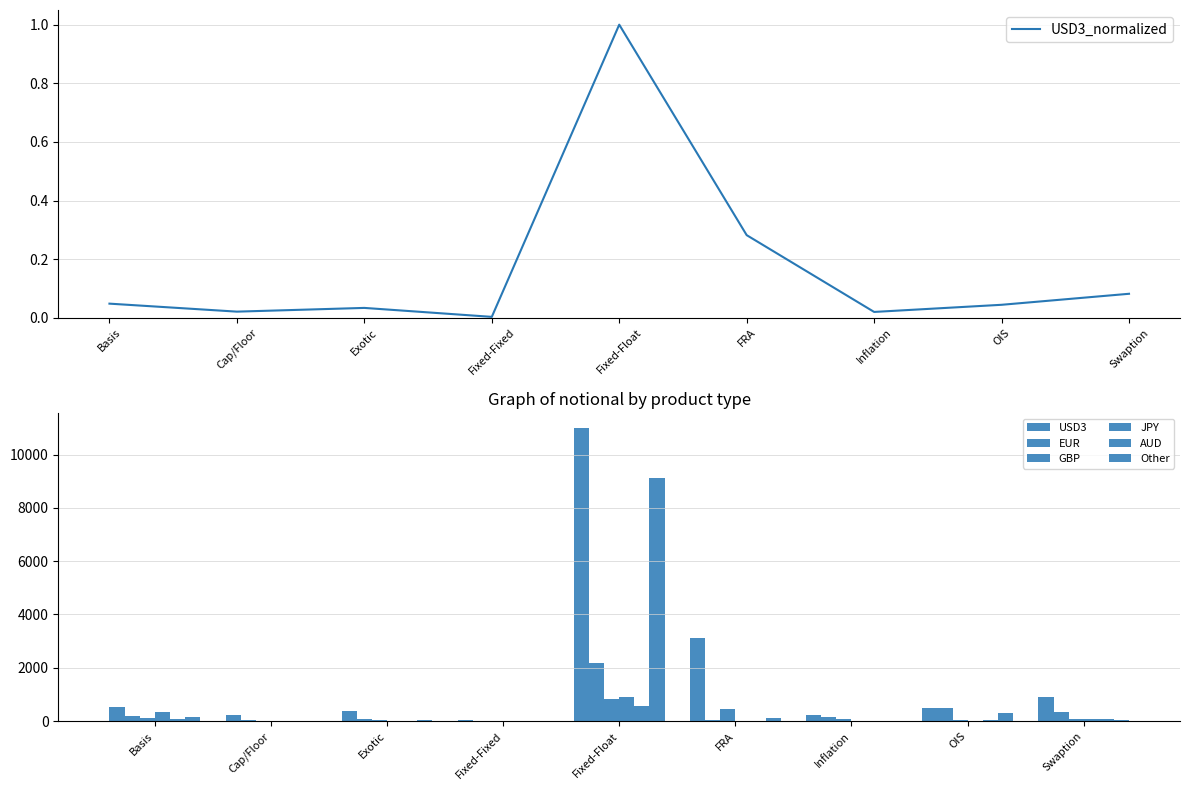

Rank the series at Exotic from highest to lowest value.

USD3, EUR, Other, GBP, JPY, AUD